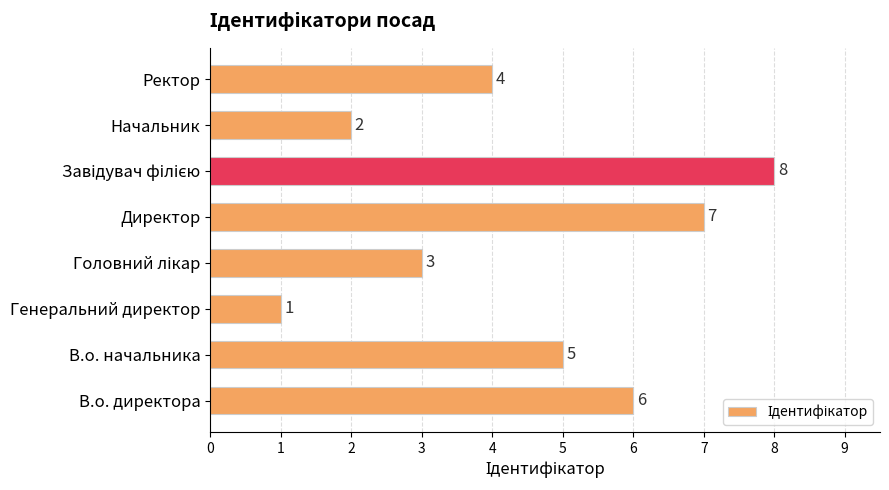

True or false: the data shows 1 at Начальник.

False